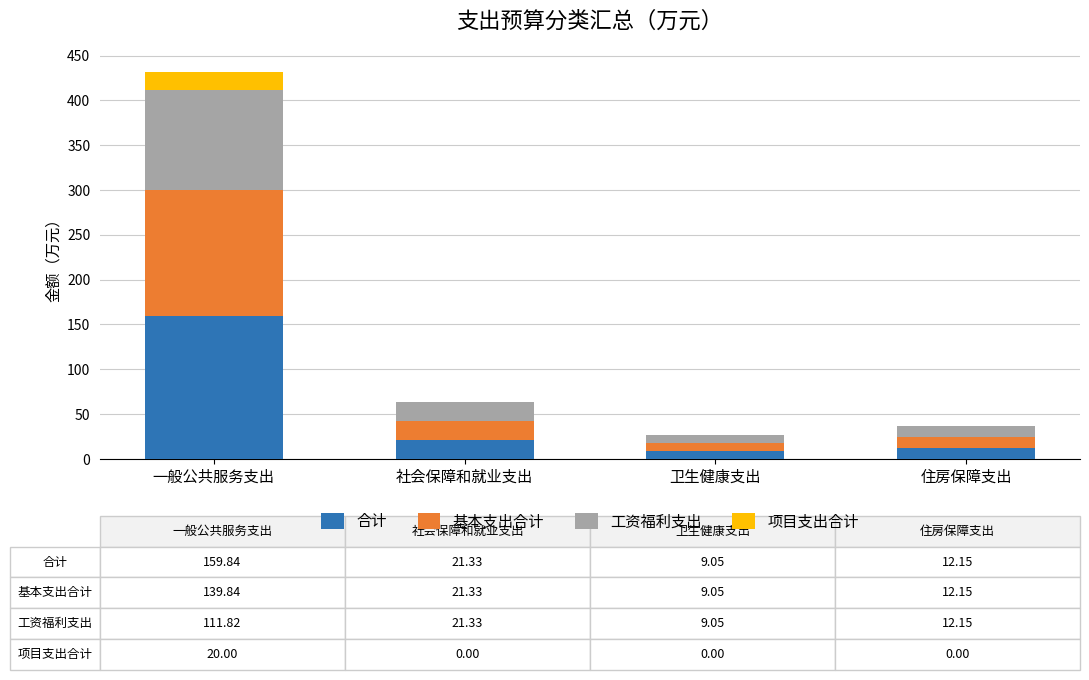

How many data points in 合计 are above 21?

2